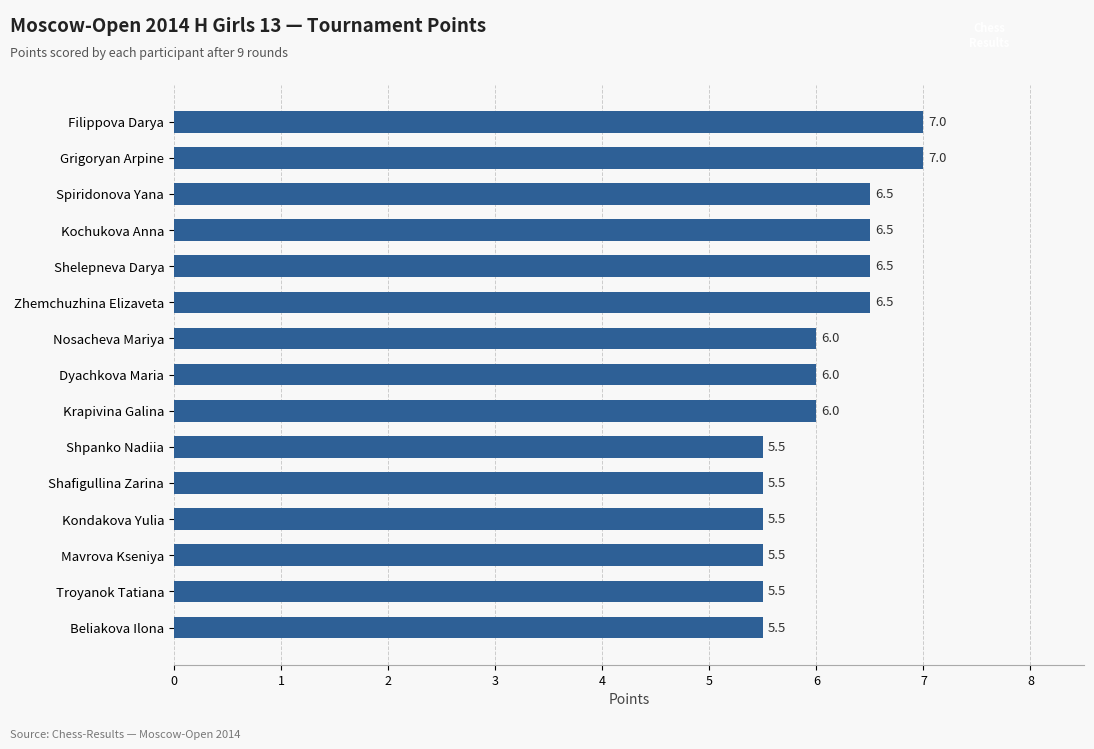

What is the sum of all values?

91.0